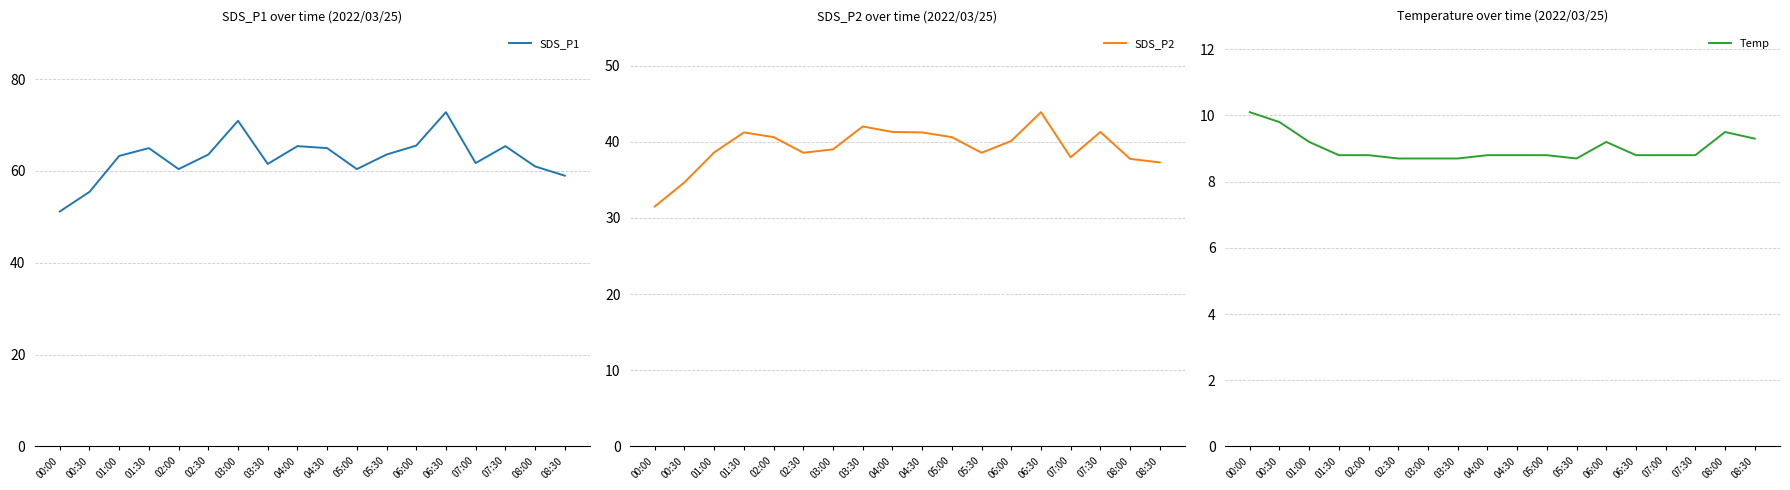

What is the highest value of the SDS_P2 series?

43.9